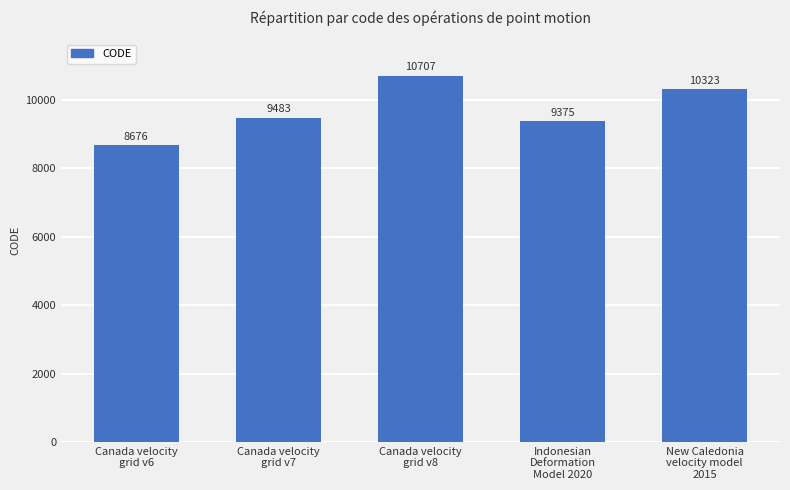

List the labels in order of value, smallest first.

Canada velocity
grid v6, Indonesian
Deformation
Model 2020, Canada velocity
grid v7, New Caledonia
velocity model
2015, Canada velocity
grid v8